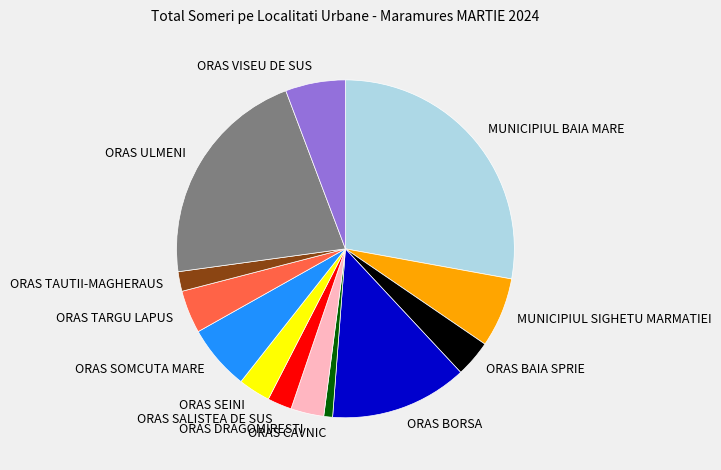

Which category has the smallest portion of the pie?

ORAS CAVNIC